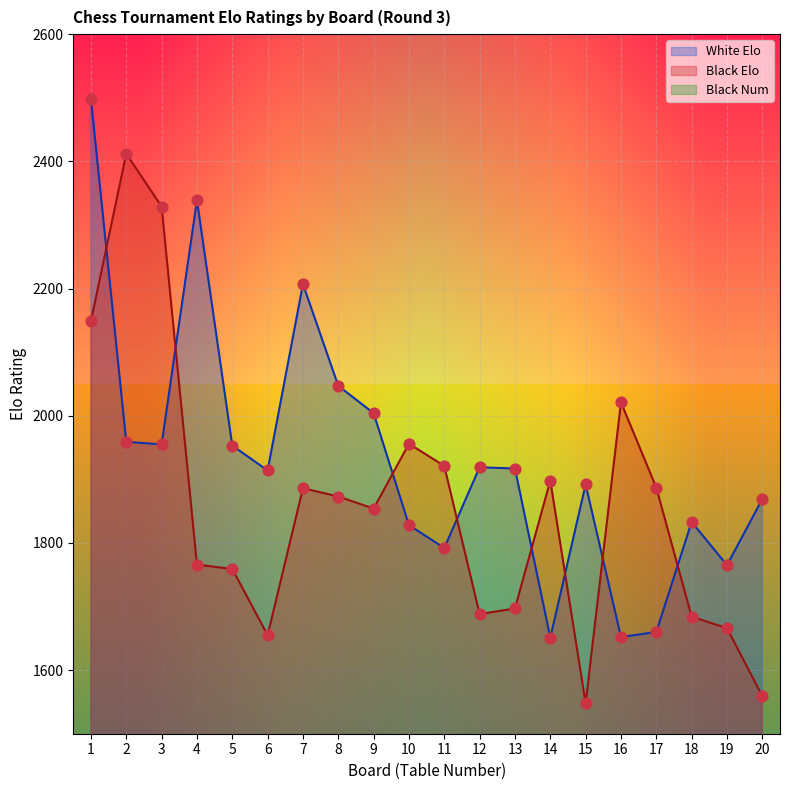

Which series reaches the maximum Y coordinate?

White Elo